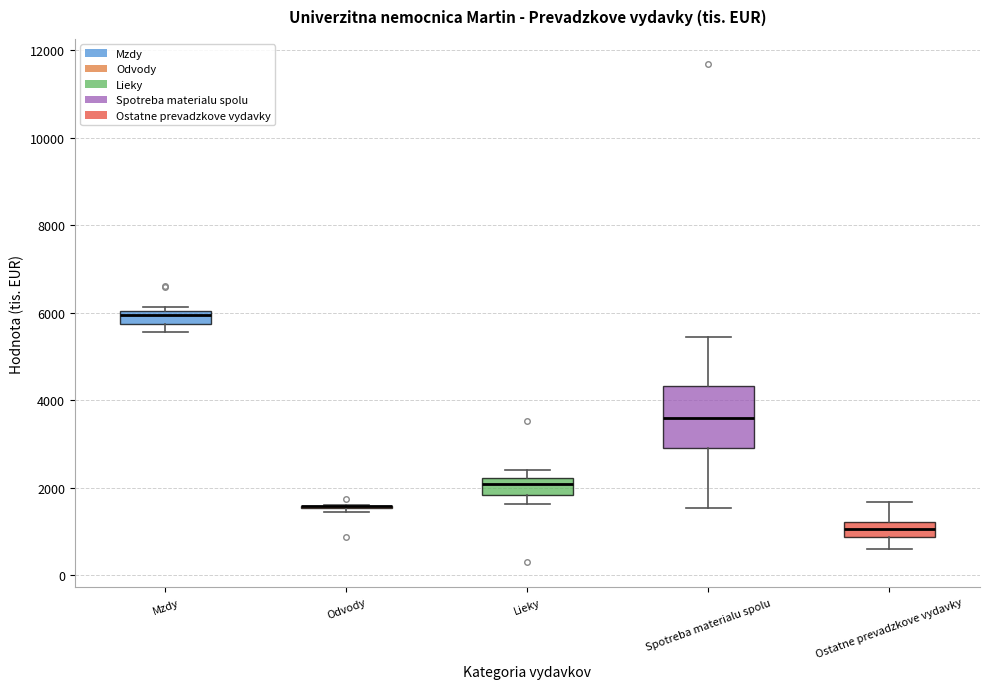

Reading left to right, read every box against the y-axis: the position of its median line, the range the box covers, and the ends of its whiskers. The values are not printed on the chart, so give them approximately, as read against the axis.

Mzdy: median 6000 (just below the box's upper edge), box 5800 to 6000, whiskers 5600 to 6200
Odvody: box collapsed to a line at 1600, whiskers 1400 to 1600
Lieky: median 2000, box 1800 to 2200, whiskers 1600 to 2400
Spotreba materialu spolu: median 3600, box 3000 to 4400, whiskers 1600 to 5400
Ostatne prevadzkove vydavky: median 1000, box 800 to 1200, whiskers 600 to 1600